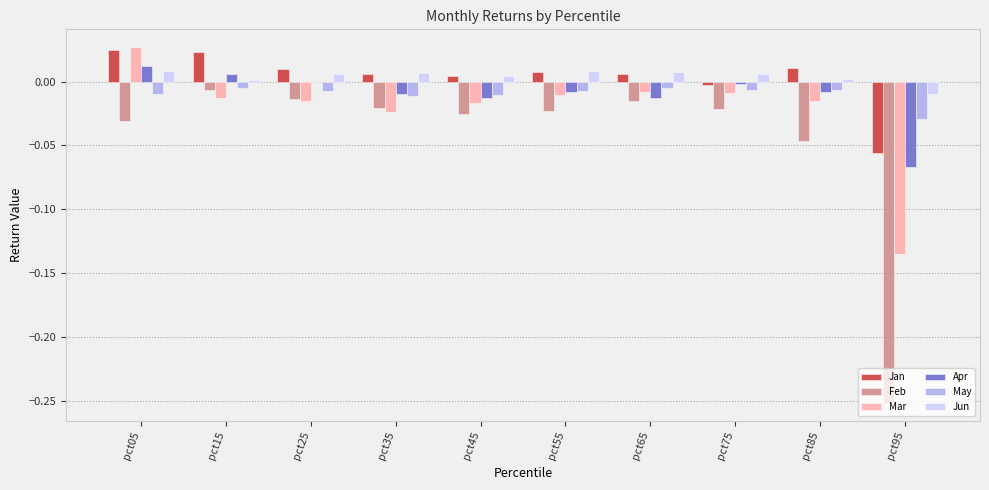

Is the value of Feb at pct75 greater than the value of Jan at pct45?

No